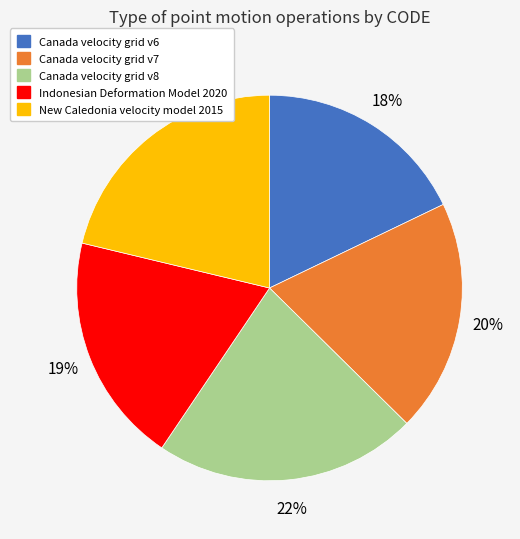

What is the smallest slice in the pie chart?

Canada velocity grid v6